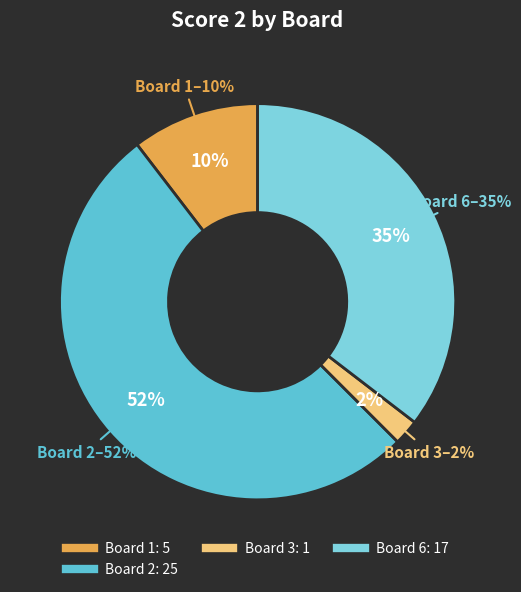

Is it true that Board 6 is 45% of the pie?

False